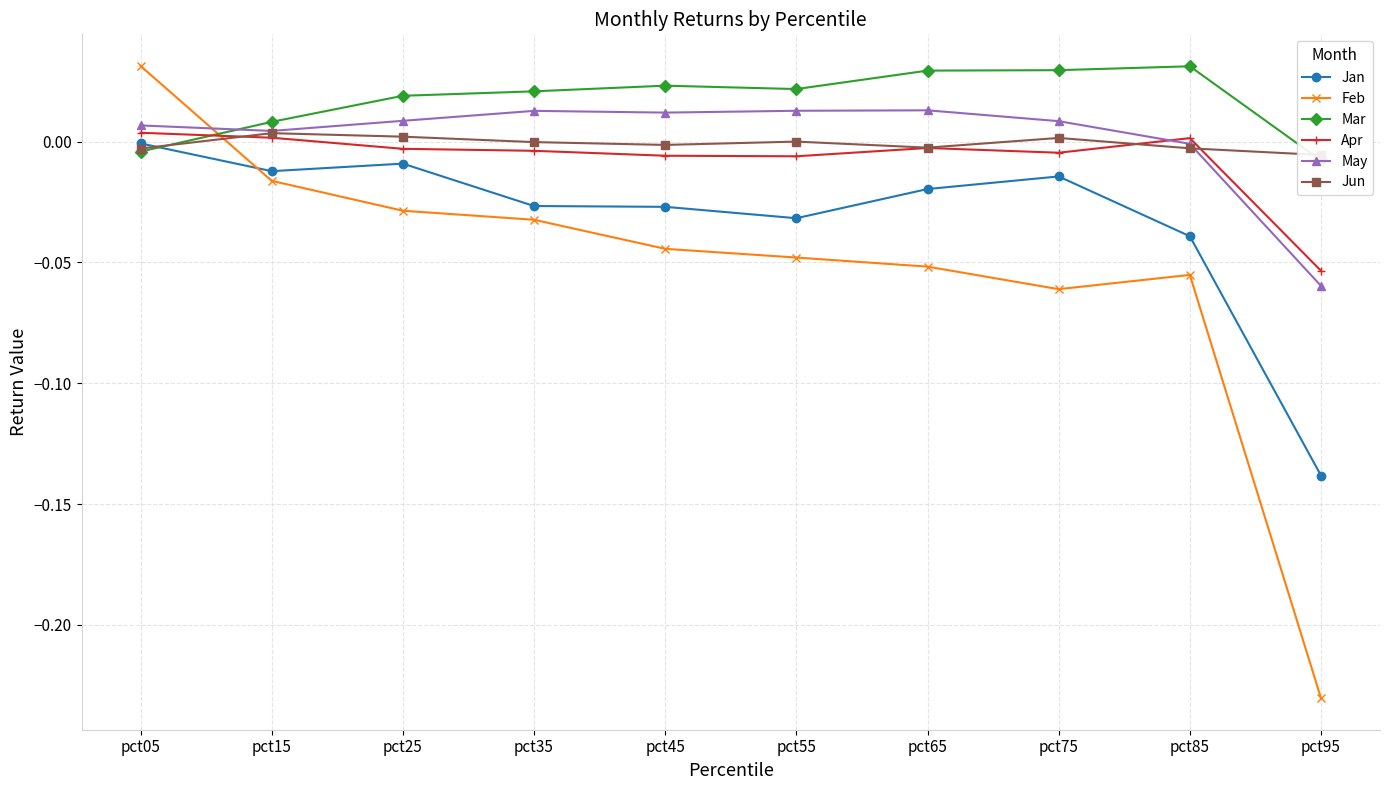

Reading right to left, transcribe all the data shown in this chart.

Jan: pct95=-0.1	pct85=-0.0	pct75=-0.0	pct65=-0.0	pct55=-0.0	pct45=-0.0	pct35=-0.0	pct25=-0.0	pct15=-0.0	pct05=-0.0
Feb: pct95=-0.2	pct85=-0.1	pct75=-0.1	pct65=-0.1	pct55=-0.0	pct45=-0.0	pct35=-0.0	pct25=-0.0	pct15=-0.0	pct05=0.0
Mar: pct95=-0.0	pct85=0.0	pct75=0.0	pct65=0.0	pct55=0.0	pct45=0.0	pct35=0.0	pct25=0.0	pct15=0.0	pct05=-0.0
Apr: pct95=-0.1	pct85=0.0	pct75=-0.0	pct65=-0.0	pct55=-0.0	pct45=-0.0	pct35=-0.0	pct25=-0.0	pct15=0.0	pct05=0.0
May: pct95=-0.1	pct85=-0.0	pct75=0.0	pct65=0.0	pct55=0.0	pct45=0.0	pct35=0.0	pct25=0.0	pct15=0.0	pct05=0.0
Jun: pct95=-0.0	pct85=-0.0	pct75=0.0	pct65=-0.0	pct55=-0.0	pct45=-0.0	pct35=-0.0	pct25=0.0	pct15=0.0	pct05=-0.0